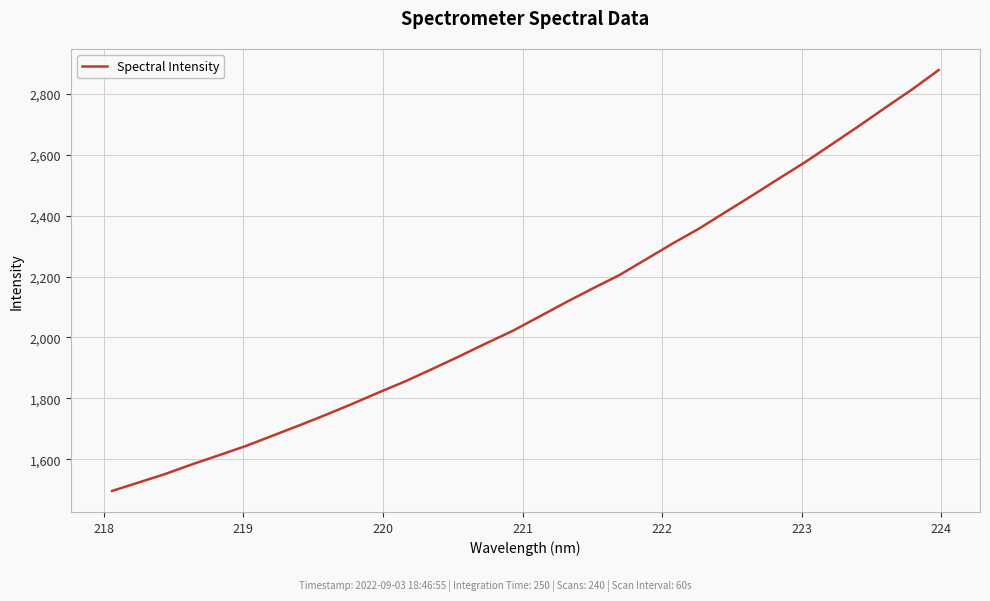

What is the difference between the second highest and second lowest values?

1290.9